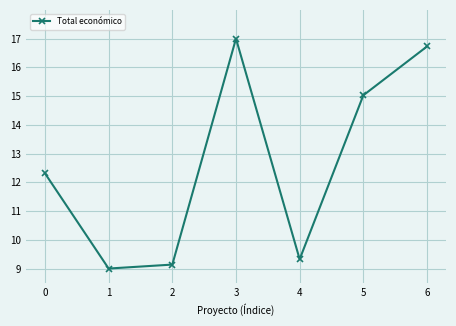

How many interior local peaks (higher than both neighbors) does the data have?

1